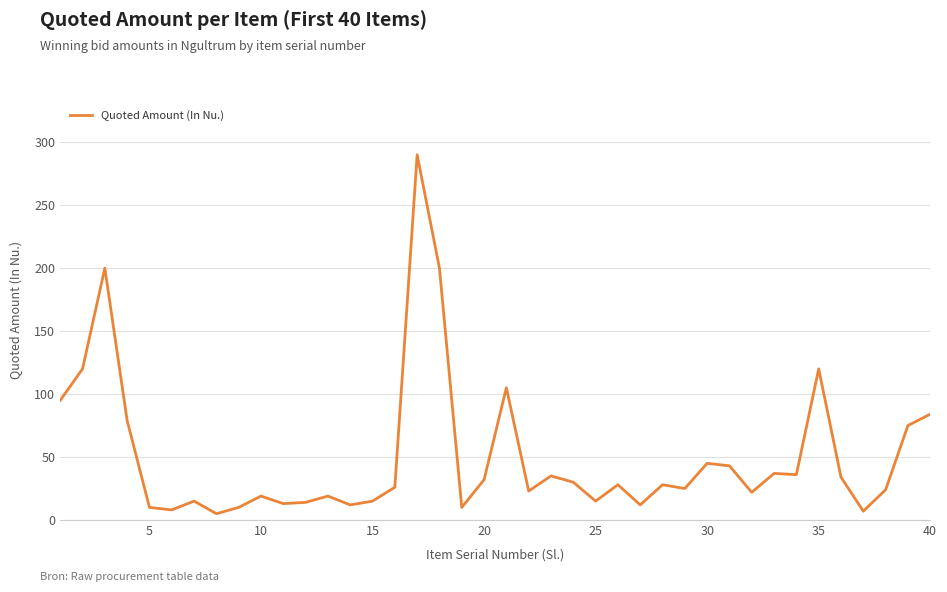

Does the chart display data point markers on the line(s)?

No